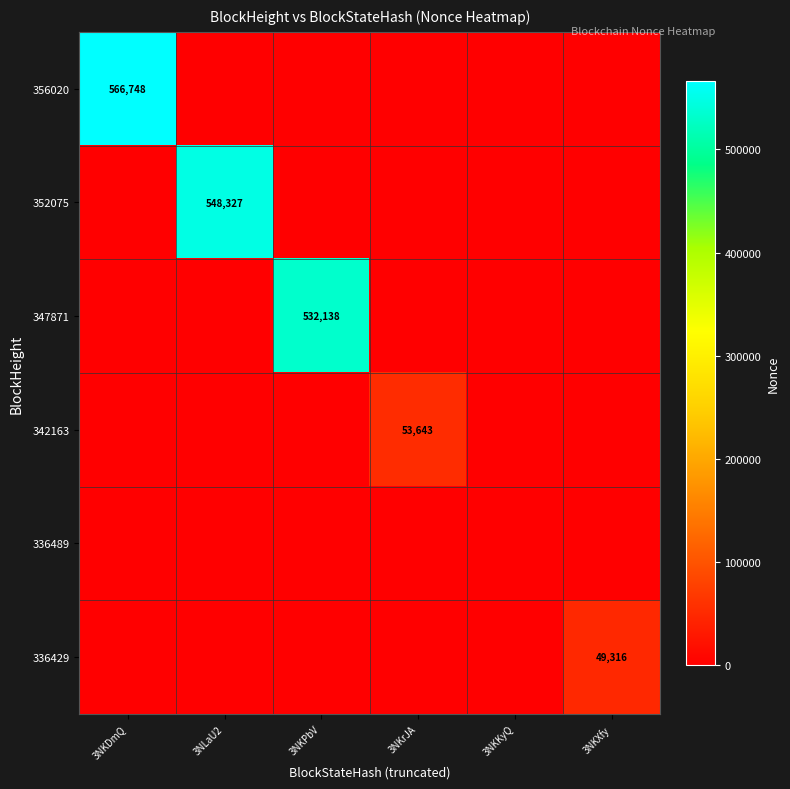

Which label corresponds to the smallest value in the chart?

3NLaU2